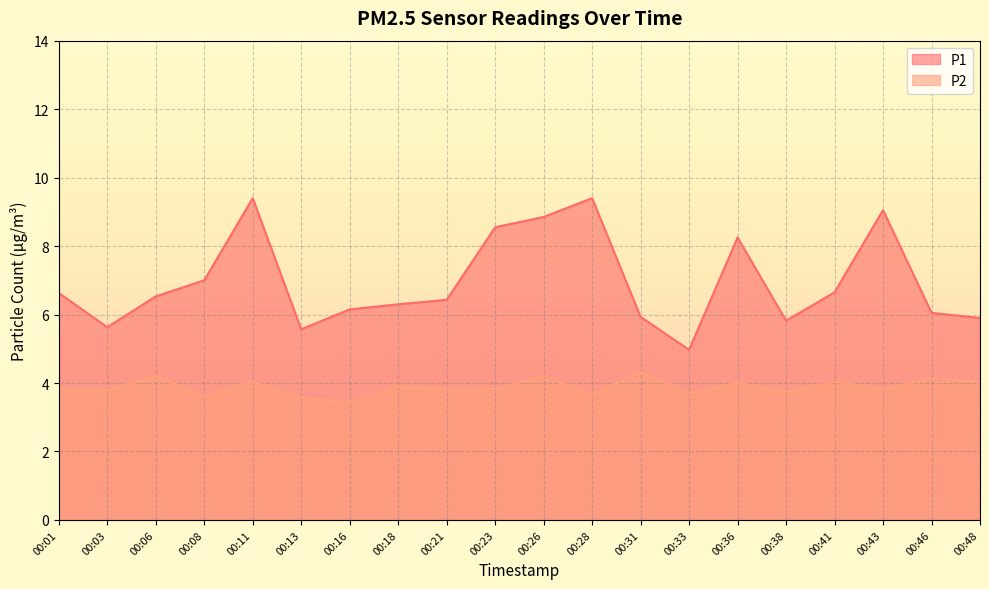

True or false: P2 and P1 intersect in this chart.

False